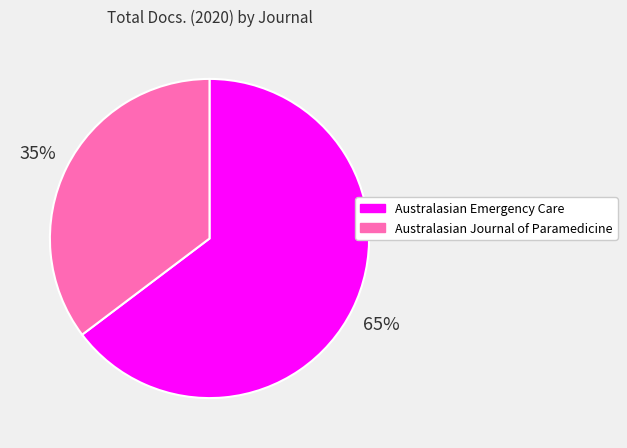

What percentage is the Australasian Journal of Paramedicine slice, to the nearest percent?

35%